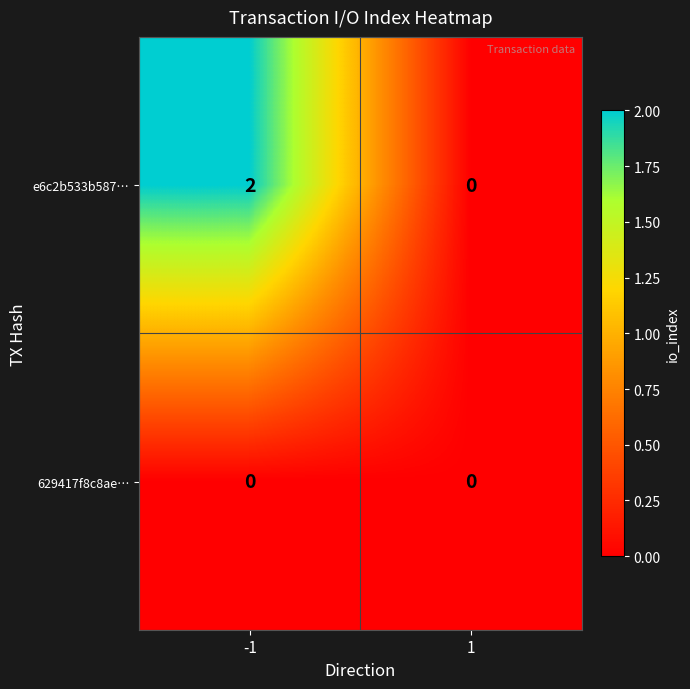

Is the value of 629417f8c8ae… at 1 greater than the value of e6c2b533b587… at -1?

No